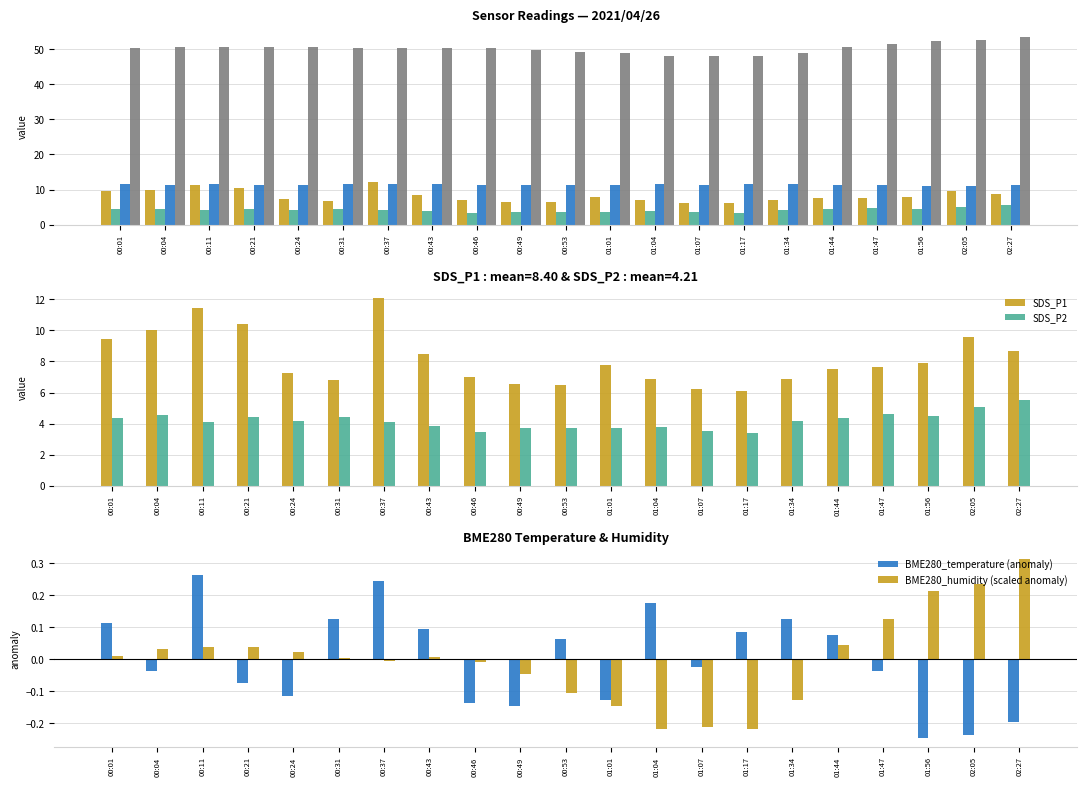

Reading left to right, what are all the values shown in this chart?

SDS_P1: 00:01=9.4	00:04=10.0	00:11=11.4	00:21=10.4	00:24=7.2	00:31=6.8	00:37=12.1	00:43=8.5	00:46=7.0	00:49=6.5	00:53=6.5	01:01=7.8	01:04=6.9	01:07=6.2	01:17=6.1	01:34=6.9	01:44=7.5	01:47=7.7	01:56=7.9	02:05=9.6	02:27=8.7
SDS_P2: 00:01=4.4	00:04=4.5	00:11=4.1	00:21=4.4	00:24=4.2	00:31=4.4	00:37=4.1	00:43=3.8	00:46=3.5	00:49=3.7	00:53=3.7	01:01=3.7	01:04=3.8	01:07=3.5	01:17=3.4	01:34=4.2	01:44=4.3	01:47=4.6	01:56=4.5	02:05=5.1	02:27=5.5
BME280_temperature: 00:01=11.5	00:04=11.3	00:11=11.6	00:21=11.3	00:24=11.2	00:31=11.5	00:37=11.6	00:43=11.4	00:46=11.2	00:49=11.2	00:53=11.4	01:01=11.2	01:04=11.5	01:07=11.3	01:17=11.4	01:34=11.5	01:44=11.4	01:47=11.3	01:56=11.1	02:05=11.1	02:27=11.2
BME280_humidity: 00:01=50.3	00:04=50.5	00:11=50.6	00:21=50.6	00:24=50.5	00:31=50.3	00:37=50.2	00:43=50.3	00:46=50.2	00:49=49.8	00:53=49.2	01:01=48.8	01:04=48.1	01:07=48.1	01:17=48.1	01:34=49.0	01:44=50.7	01:47=51.5	01:56=52.4	02:05=52.6	02:27=53.4
BME280_temperature (anomaly): 00:01=0.1	00:04=-0.0	00:11=0.3	00:21=-0.1	00:24=-0.1	00:31=0.1	00:37=0.2	00:43=0.1	00:46=-0.1	00:49=-0.1	00:53=0.1	01:01=-0.1	01:04=0.2	01:07=-0.0	01:17=0.1	01:34=0.1	01:44=0.1	01:47=-0.0	01:56=-0.2	02:05=-0.2	02:27=-0.2
BME280_humidity (scaled anomaly): 00:01=0.0	00:04=0.0	00:11=0.0	00:21=0.0	00:24=0.0	00:31=0.0	00:37=-0.0	00:43=0.0	00:46=-0.0	00:49=-0.0	00:53=-0.1	01:01=-0.1	01:04=-0.2	01:07=-0.2	01:17=-0.2	01:34=-0.1	01:44=0.0	01:47=0.1	01:56=0.2	02:05=0.2	02:27=0.3